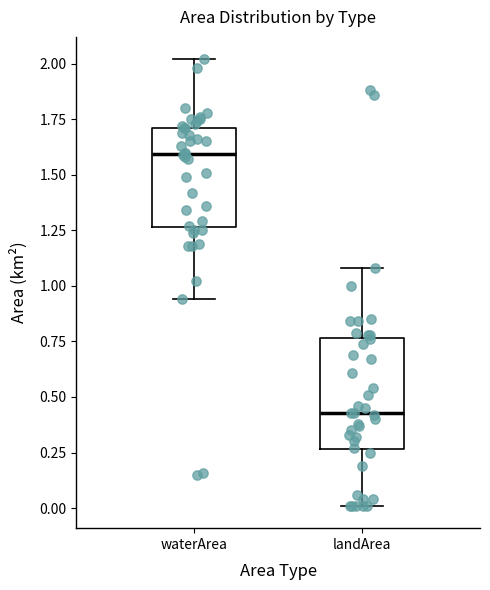

Reading left to right, read every box against the y-axis: the position of its median line, the range the box covers, and the ends of its whiskers. The values are not printed on the chart, so give them approximately, as read against the axis.

waterArea: median 1.60, box 1.25 to 1.70, whiskers 0.95 to 2.00
landArea: median 0.45, box 0.25 to 0.75, whiskers 0.00 to 1.10